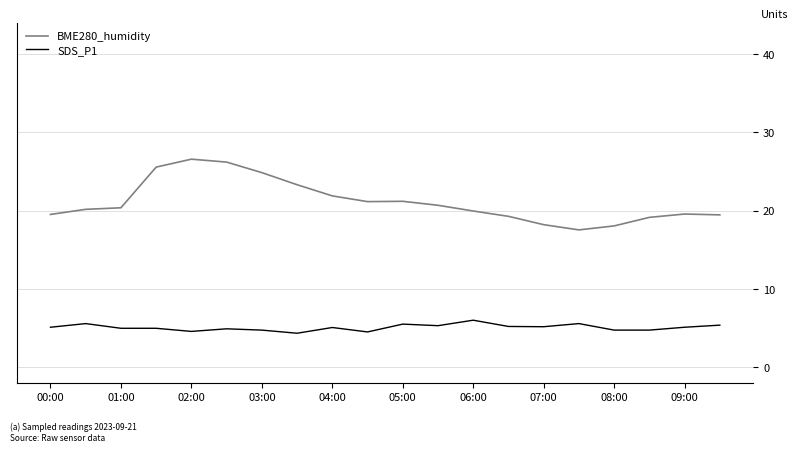

List the series in order of their peak value, lowest first.

SDS_P1, BME280_humidity